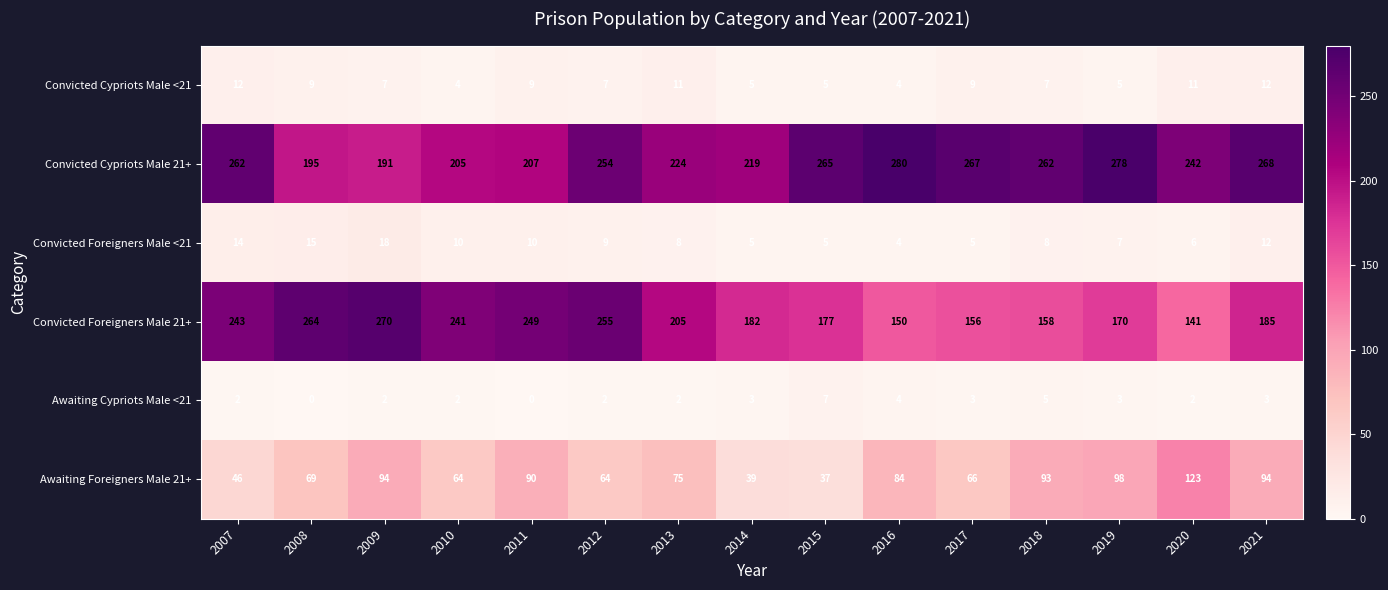

The value of Convicted Foreigners Male 21+ at 2013 is 205. True or false?

True